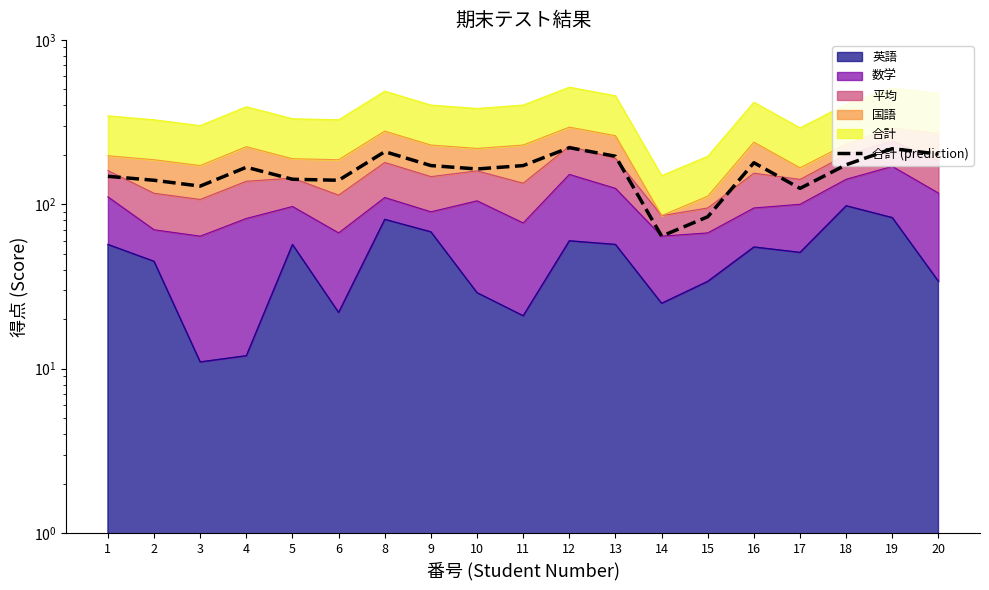

Rank the categories by value from highest to lowest.

12, 19, 8, 20, 13, 16, 18, 9, 11, 4, 10, 1, 5, 2, 6, 3, 17, 15, 14